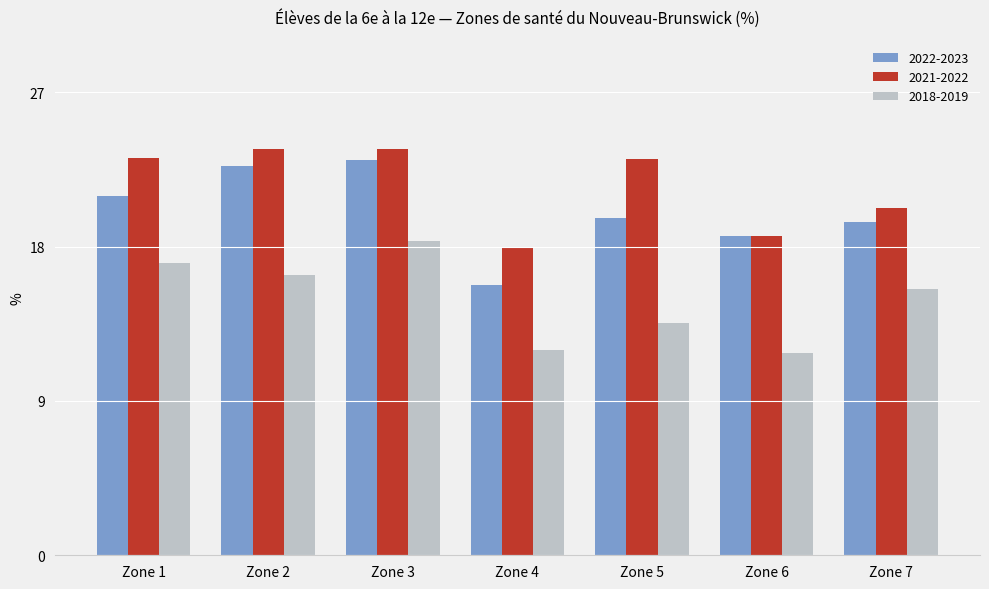

How many data points in 2021-2022 are less than 23?

3